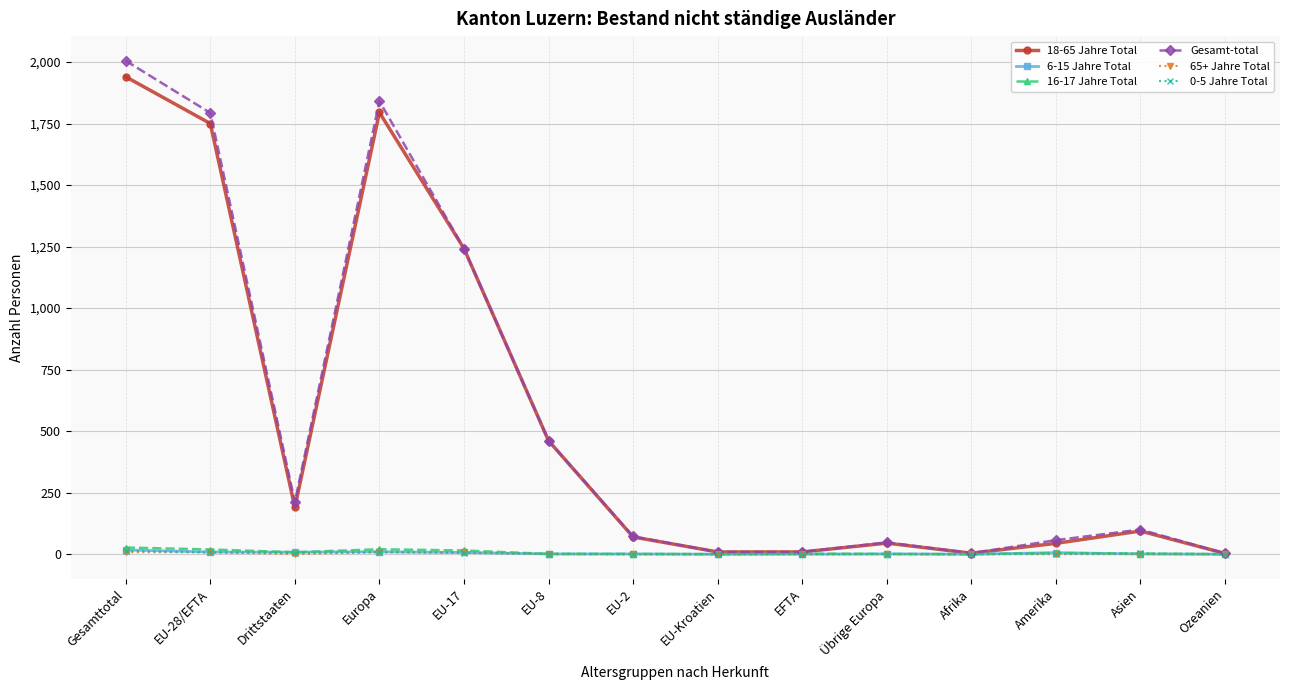

What is the lowest value of the Gesamt-total series?

3